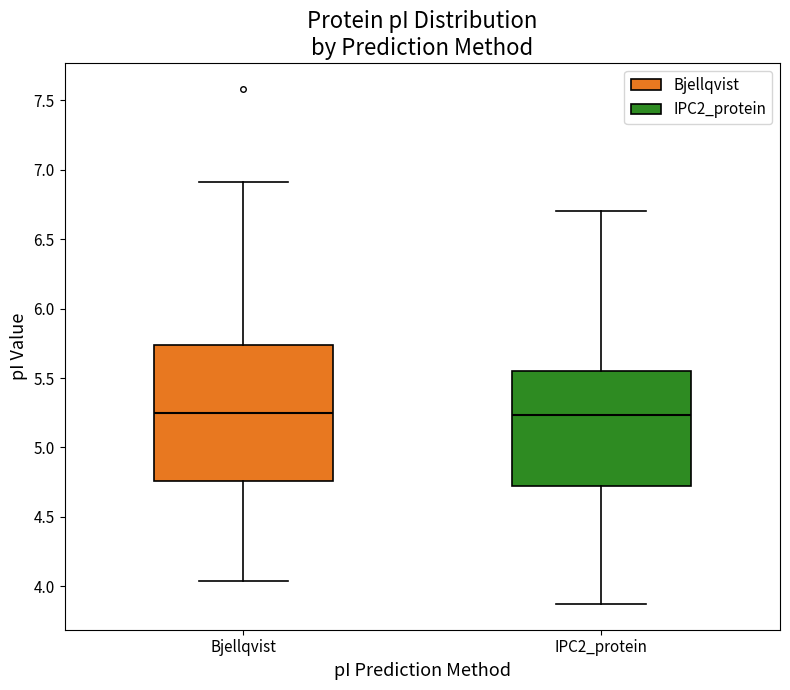

Where is the upper edge of the box for IPC2_protein on the y-axis? The values are not printed on the chart, so give them approximately, as read against the axis.

5.55